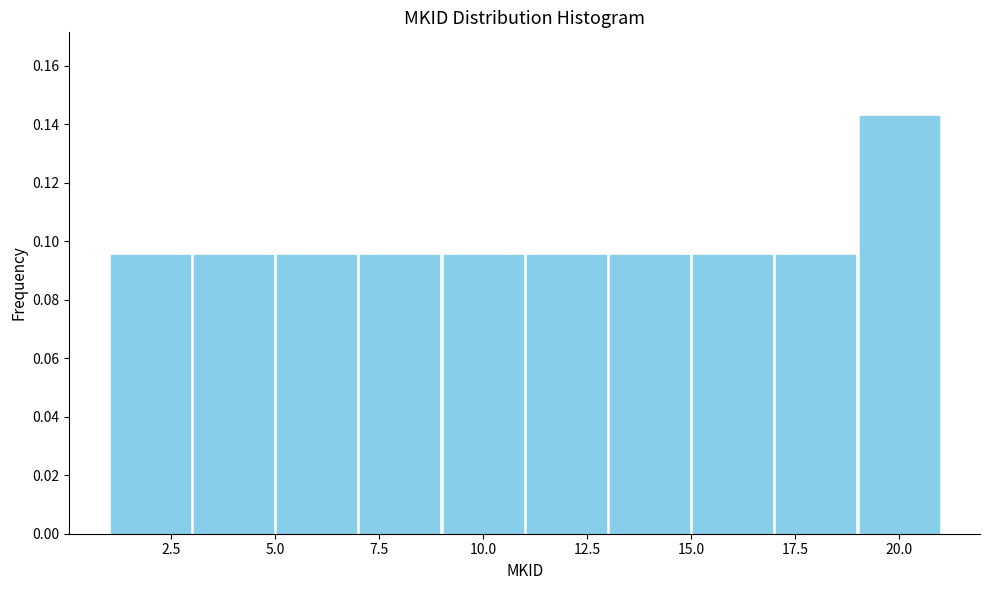

Over which range of the x-axis is the bar tallest?

19 to 21